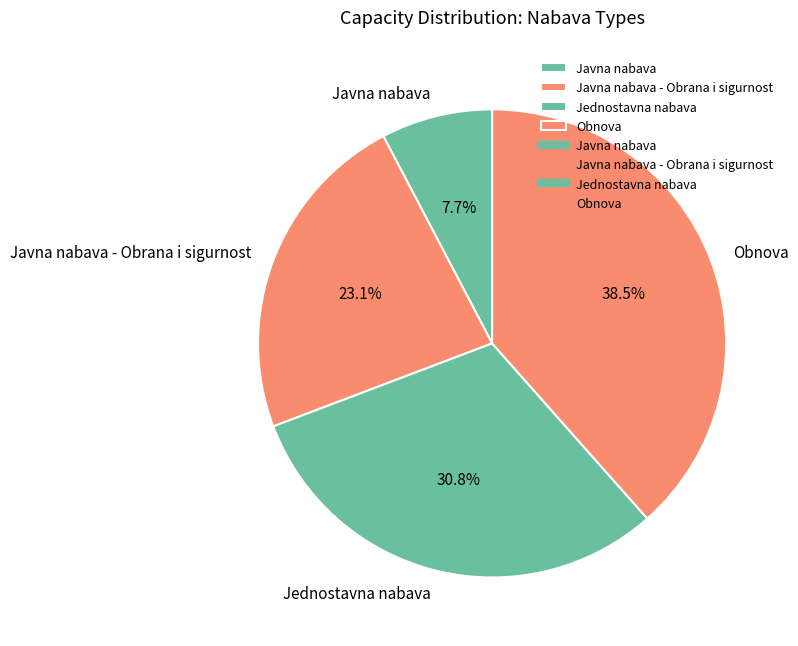

How much of the chart is everything except Javna nabava?

92.3%